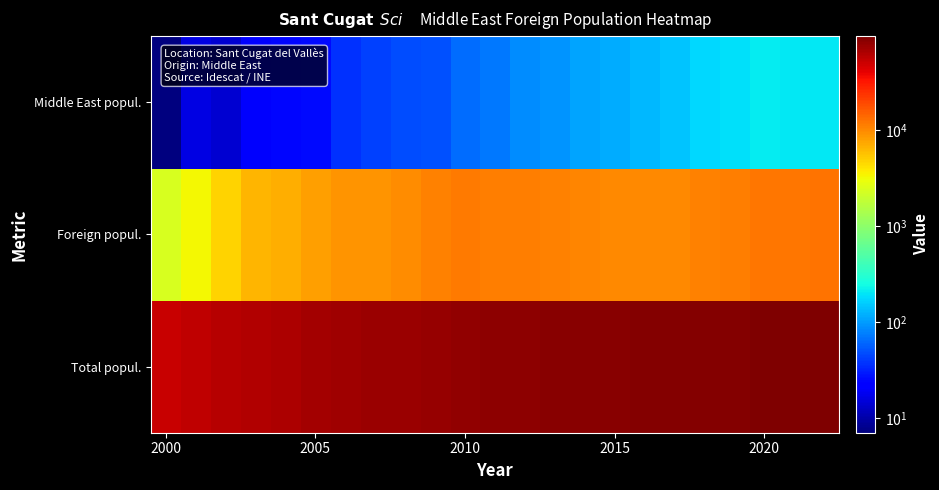

Reading left to right, extract all data points from this chart.

Total popul.: 52654	55825	59837	63132	65061	70514	73774	74345	76274	79253	81745	83337	84946	86108	87118	87830	88921	89516	90664	91006	92977	94012	95725
Foreign popul.: 2322	3257	4771	6559	7013	8186	8884	8910	9793	11021	11661	11180	11070	10963	10452	9976	10236	10267	10847	11241	12194	12103	12617
Middle East popul.: 7	16	14	20	24	25	36	42	48	50	63	72	86	92	106	116	131	147	177	191	214	206	201